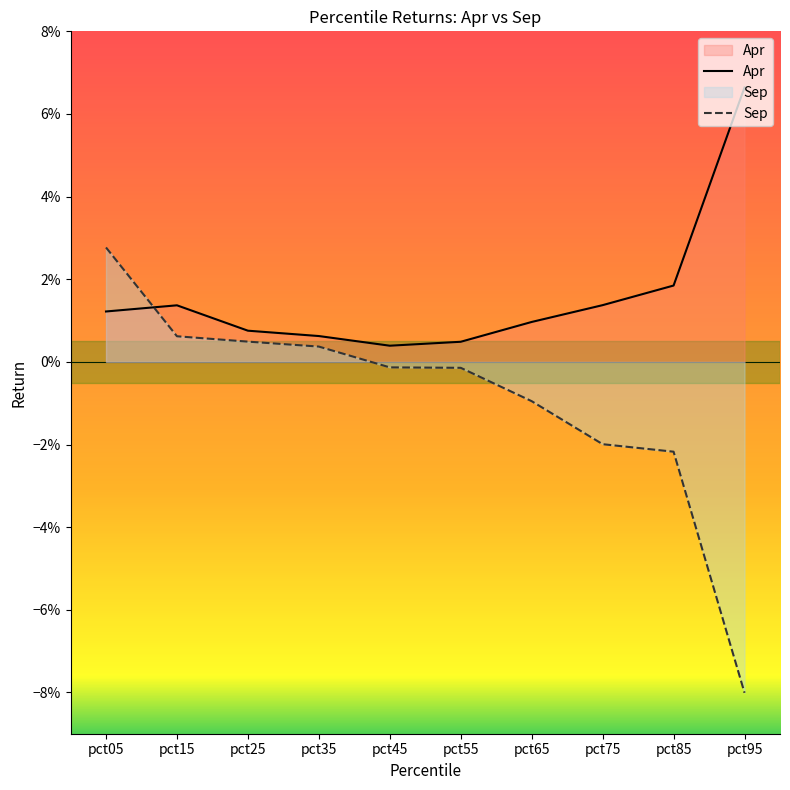

Which has a higher value, pct35 or pct75?

pct75